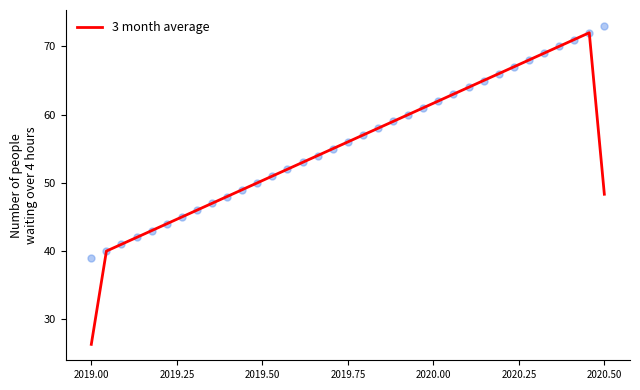

What is the minimum value for 3 month average?

26.3